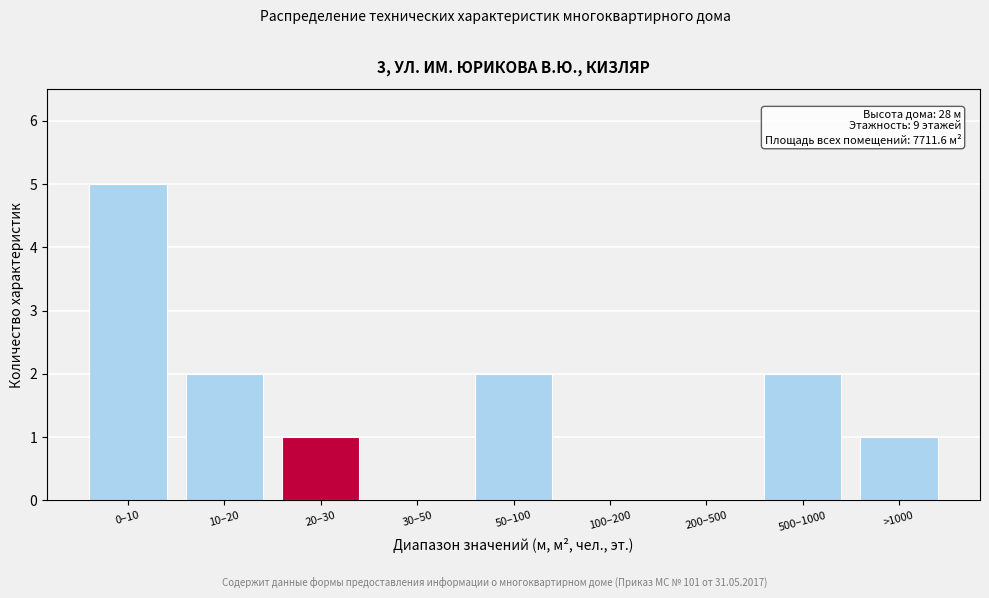

Reading right to left, list all the values displayed in this chart.

>1000=1	500–1000=2	200–500=0	100–200=0	50–100=2	30–50=0	20–30=1	10–20=2	0–10=5